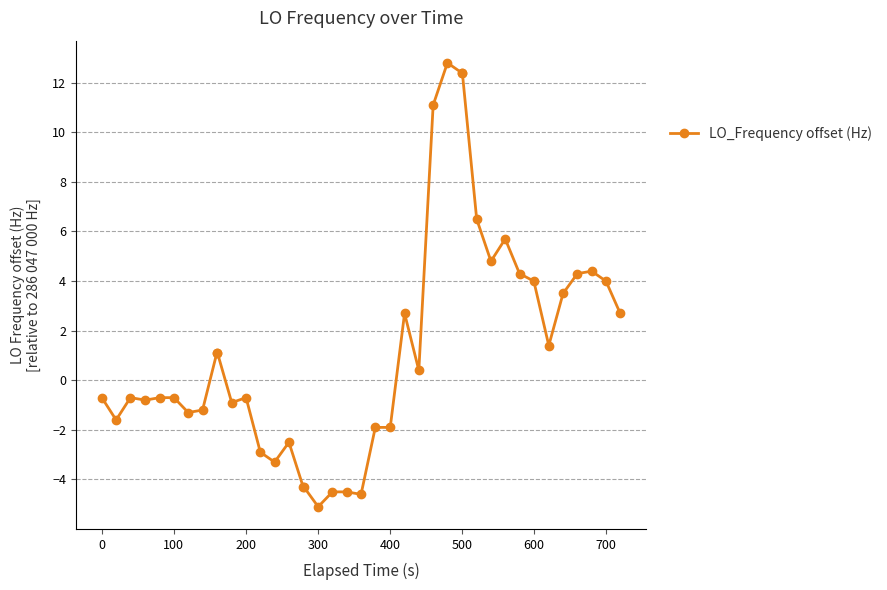

What is the difference between the maximum and minimum values?

17.9